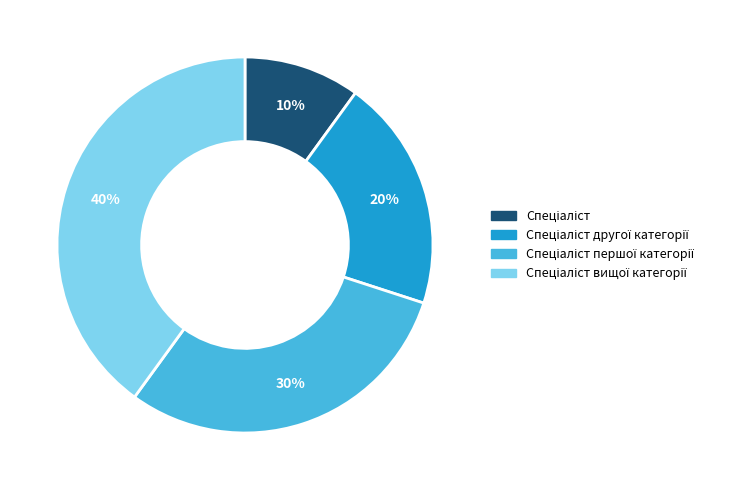

To the nearest percent, what is the difference between the largest and smallest slice percentages?

30%